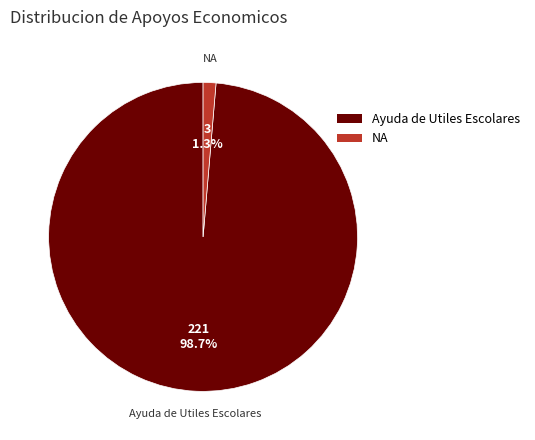

Rank the categories by value from lowest to highest.

NA, Ayuda de Utiles Escolares